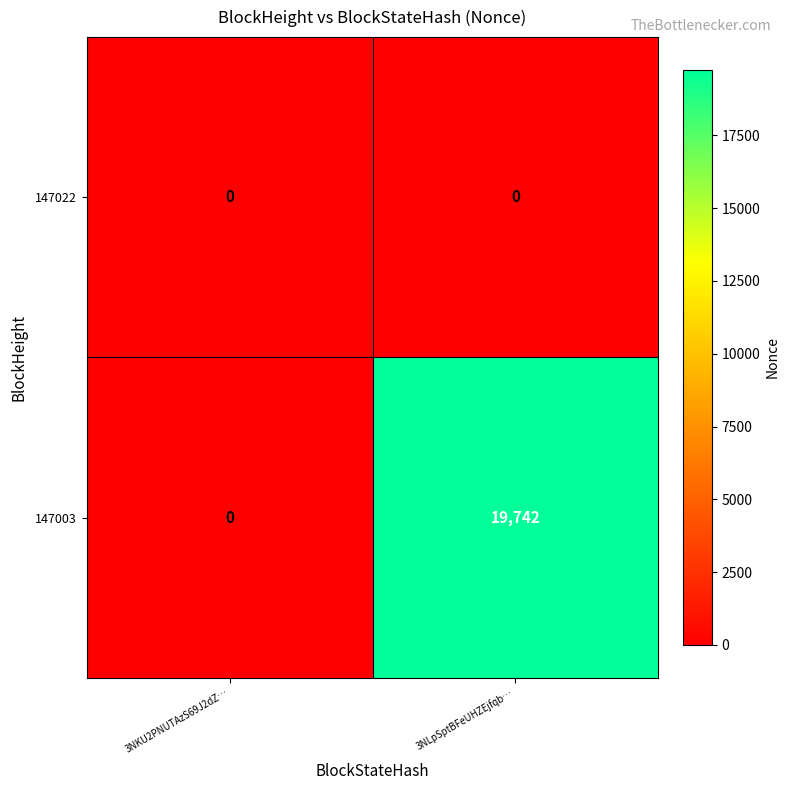

What is the difference between the 147003 values at 3NLpSptBFeUHZEjfqb… and 3NKU2PNUTAzS69J2dZ…?

19742